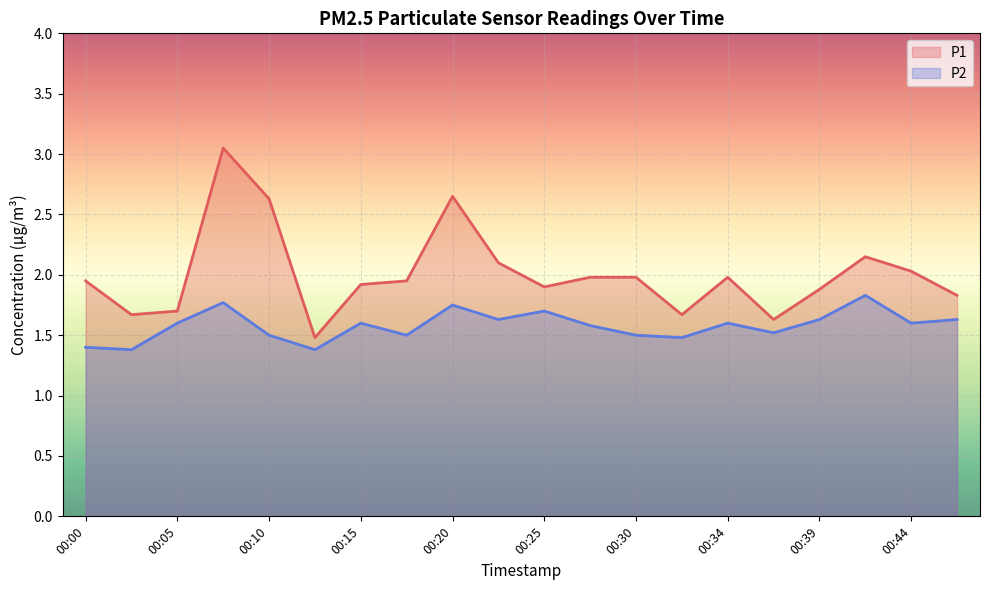

True or false: P1 and P2 intersect in this chart.

False